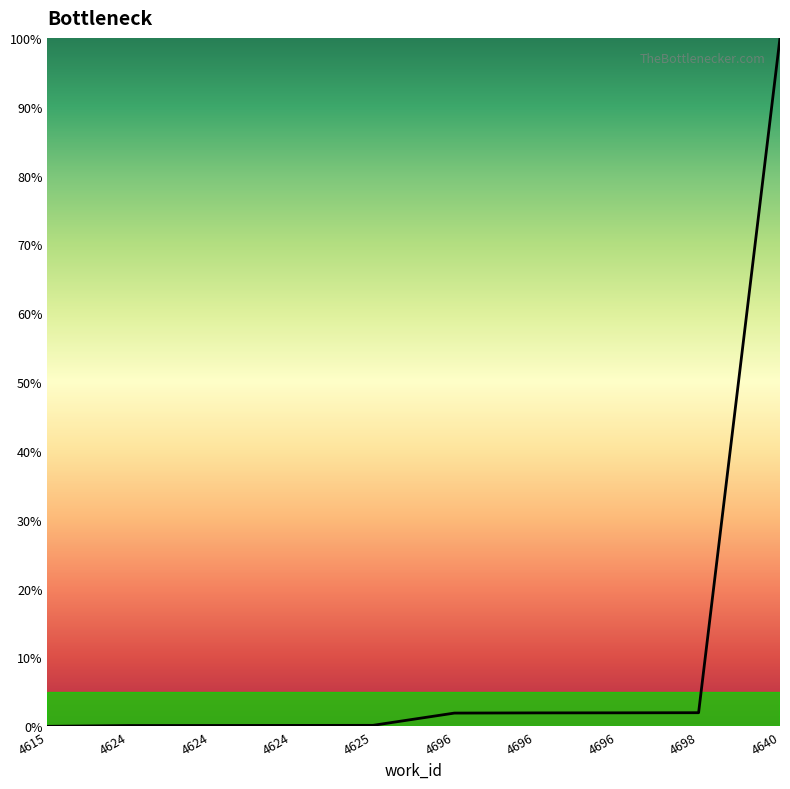

Does the chart display data point markers on the line(s)?

No